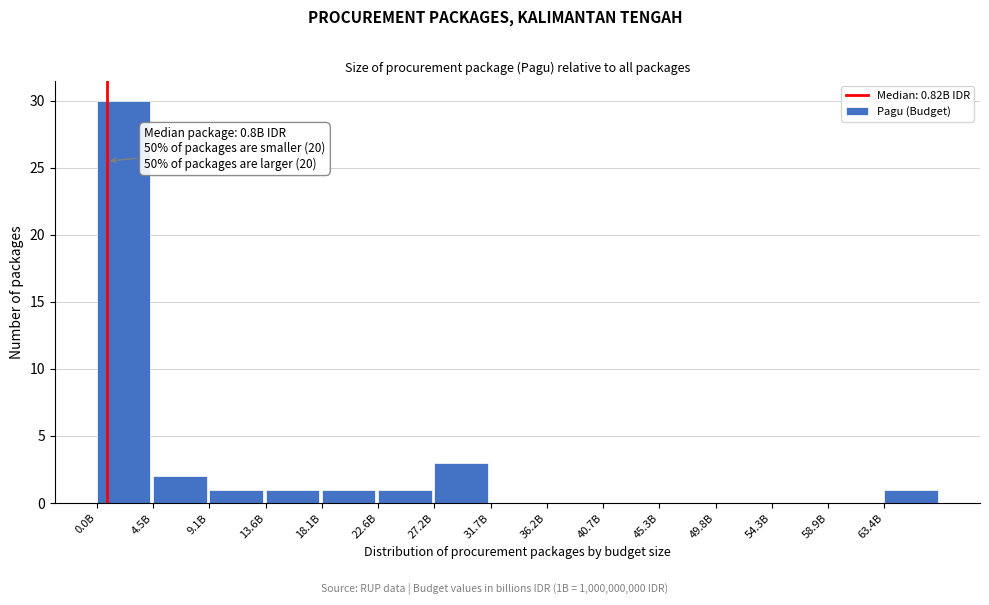

Reading left to right, what are all the values shown in this chart?

0.0B=30	4.5B=2	9.1B=1	13.6B=1	18.1B=1	22.6B=1	27.2B=3	31.7B=0	36.2B=0	40.7B=0	45.3B=0	49.8B=0	54.3B=0	58.9B=0	63.4B=1